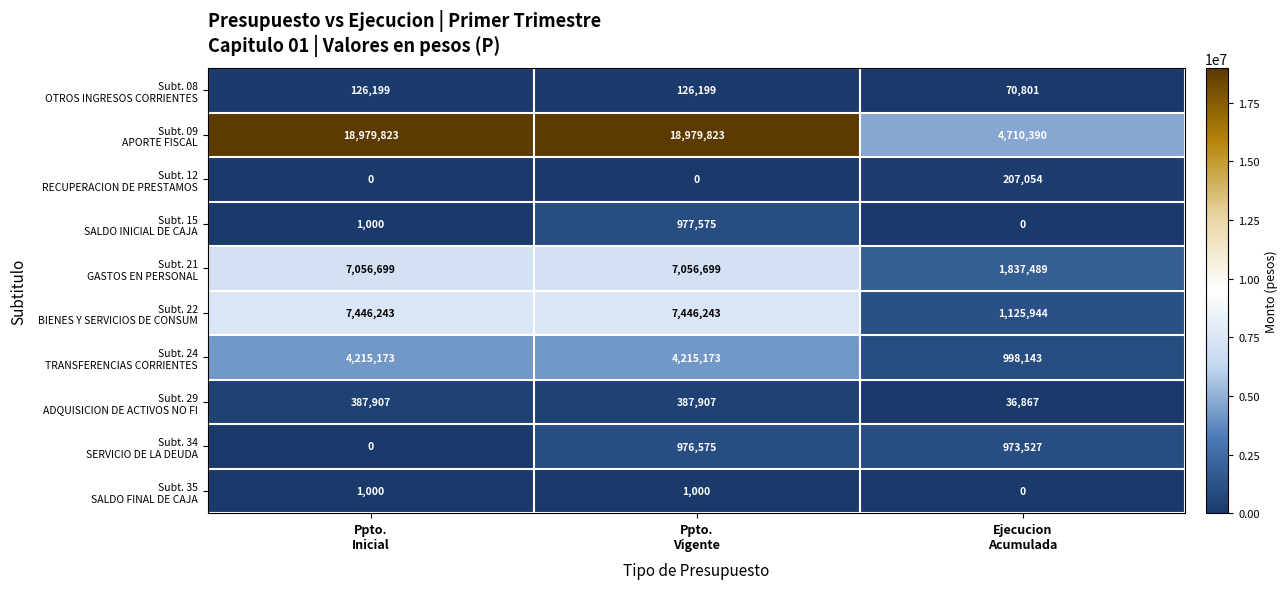

How many series are shown in this chart?

10